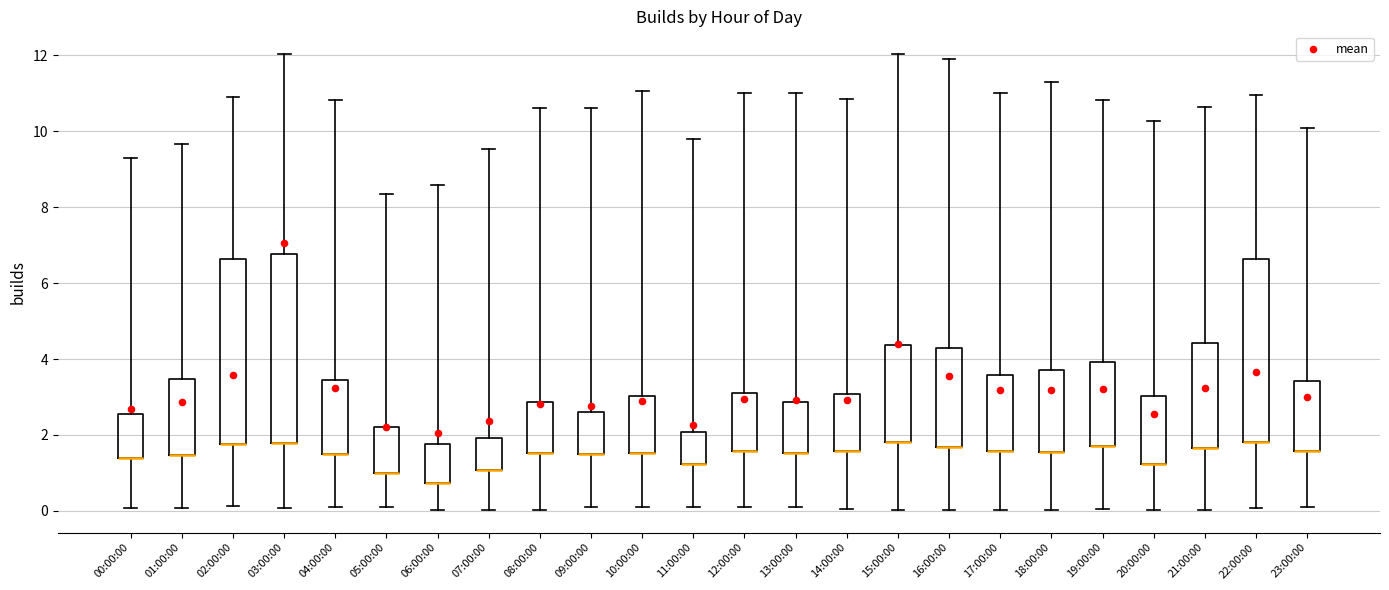

Reading left to right, read every box against the y-axis: the position of its median line, the range the box covers, and the ends of its whiskers. The values are not printed on the chart, so give them approximately, as read against the axis.

00:00:00: median 1.4 (drawn on the box's lower edge), box 1.4 to 2.6, whiskers 0.0 to 9.2
01:00:00: median 1.4 (drawn on the box's lower edge), box 1.4 to 3.4, whiskers 0.0 to 9.6
02:00:00: median 1.8 (drawn on the box's lower edge), box 1.8 to 6.6, whiskers 0.2 to 11.0
03:00:00: median 1.8 (drawn on the box's lower edge), box 1.8 to 6.8, whiskers 0.0 to 12.0
04:00:00: median 1.4 (drawn on the box's lower edge), box 1.4 to 3.4, whiskers 0.2 to 10.8
05:00:00: median 1.0 (drawn on the box's lower edge), box 1.0 to 2.2, whiskers 0.2 to 8.4
06:00:00: median 0.8 (drawn on the box's lower edge), box 0.8 to 1.8, whiskers 0.0 to 8.6
07:00:00: median 1.0 (drawn on the box's lower edge), box 1.0 to 2.0, whiskers 0.0 to 9.6
08:00:00: median 1.6 (drawn on the box's lower edge), box 1.6 to 2.8, whiskers 0.0 to 10.6
09:00:00: median 1.4 (drawn on the box's lower edge), box 1.4 to 2.6, whiskers 0.2 to 10.6
10:00:00: median 1.6 (drawn on the box's lower edge), box 1.6 to 3.0, whiskers 0.0 to 11.0
11:00:00: median 1.2 (drawn on the box's lower edge), box 1.2 to 2.0, whiskers 0.2 to 9.8
12:00:00: median 1.6 (drawn on the box's lower edge), box 1.6 to 3.0, whiskers 0.0 to 11.0
13:00:00: median 1.6 (drawn on the box's lower edge), box 1.6 to 2.8, whiskers 0.0 to 11.0
14:00:00: median 1.6 (drawn on the box's lower edge), box 1.6 to 3.0, whiskers 0.0 to 10.8
15:00:00: median 1.8 (drawn on the box's lower edge), box 1.8 to 4.4, whiskers 0.0 to 12.0
16:00:00: median 1.6 (drawn on the box's lower edge), box 1.6 to 4.2, whiskers 0.0 to 12.0
17:00:00: median 1.6 (drawn on the box's lower edge), box 1.6 to 3.6, whiskers 0.0 to 11.0
18:00:00: median 1.6 (drawn on the box's lower edge), box 1.6 to 3.8, whiskers 0.0 to 11.4
19:00:00: median 1.8 (drawn on the box's lower edge), box 1.8 to 4.0, whiskers 0.0 to 10.8
20:00:00: median 1.2 (drawn on the box's lower edge), box 1.2 to 3.0, whiskers 0.0 to 10.2
21:00:00: median 1.6 (drawn on the box's lower edge), box 1.6 to 4.4, whiskers 0.0 to 10.6
22:00:00: median 1.8 (drawn on the box's lower edge), box 1.8 to 6.6, whiskers 0.0 to 11.0
23:00:00: median 1.6 (drawn on the box's lower edge), box 1.6 to 3.4, whiskers 0.0 to 10.0